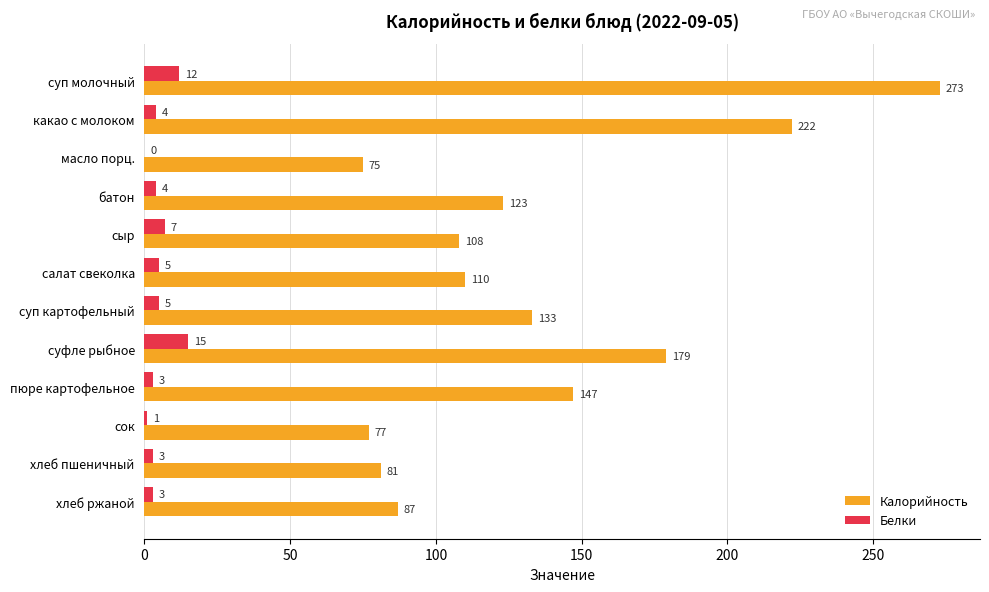

Where is Калорийность nearest to the value 174?

суфле рыбное